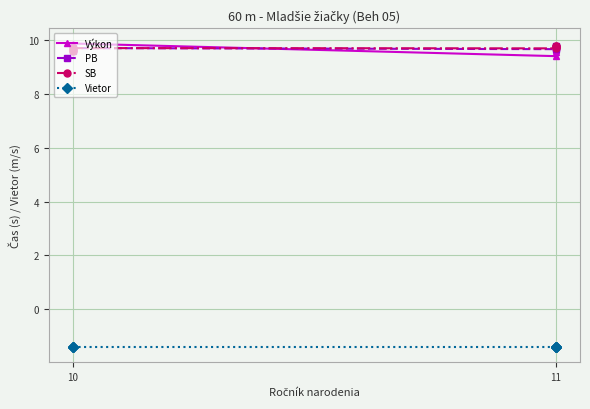

True or false: Vietor and SB cross at least once.

False